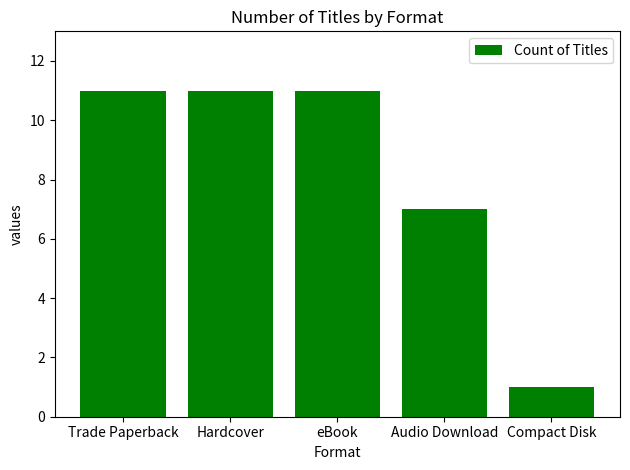

Which label corresponds to the smallest value in the chart?

Compact Disk